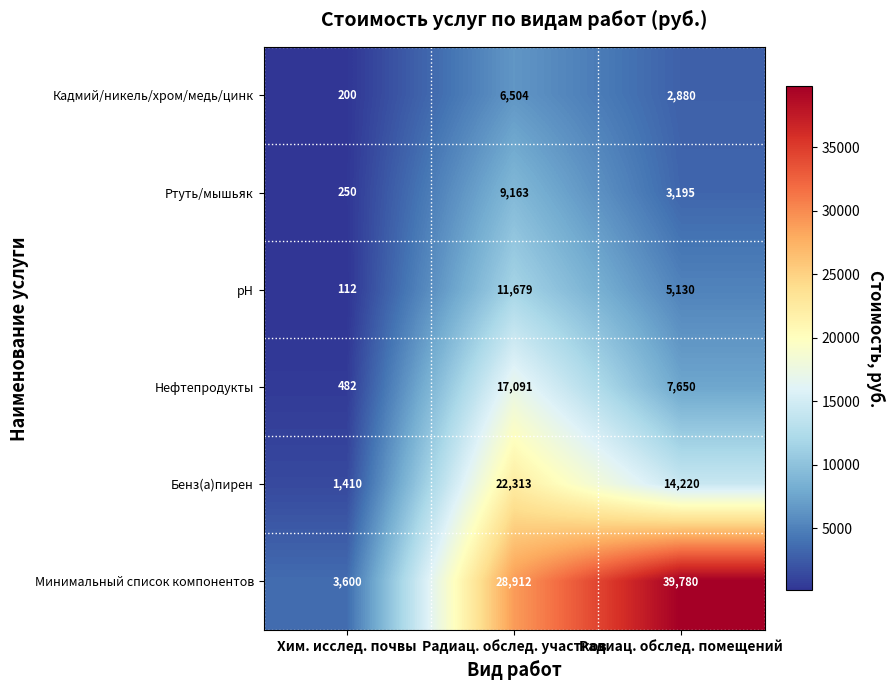

How many categories are shown in the chart?

3